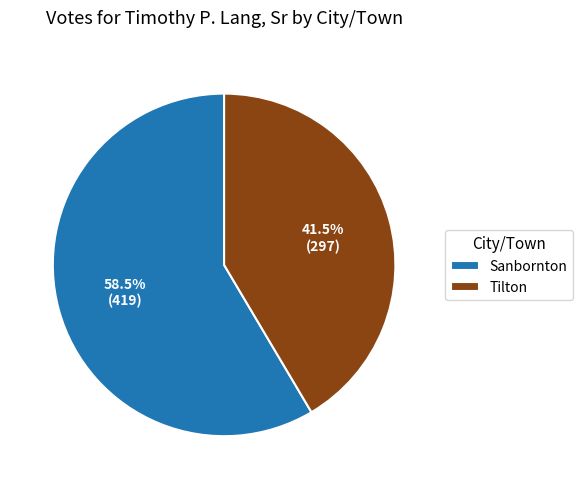

Approximately how many times larger is the value at Tilton compared to Sanbornton?

0.7